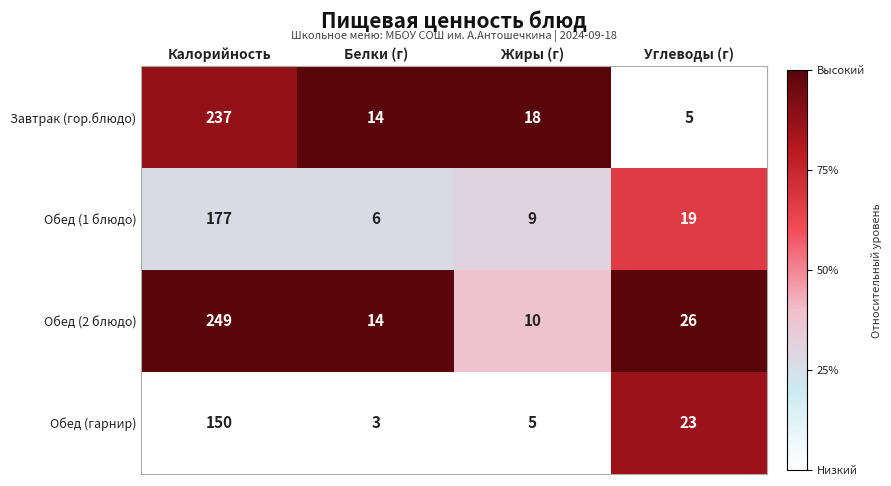

What is the difference between the highest and lowest values at Калорийность?

99